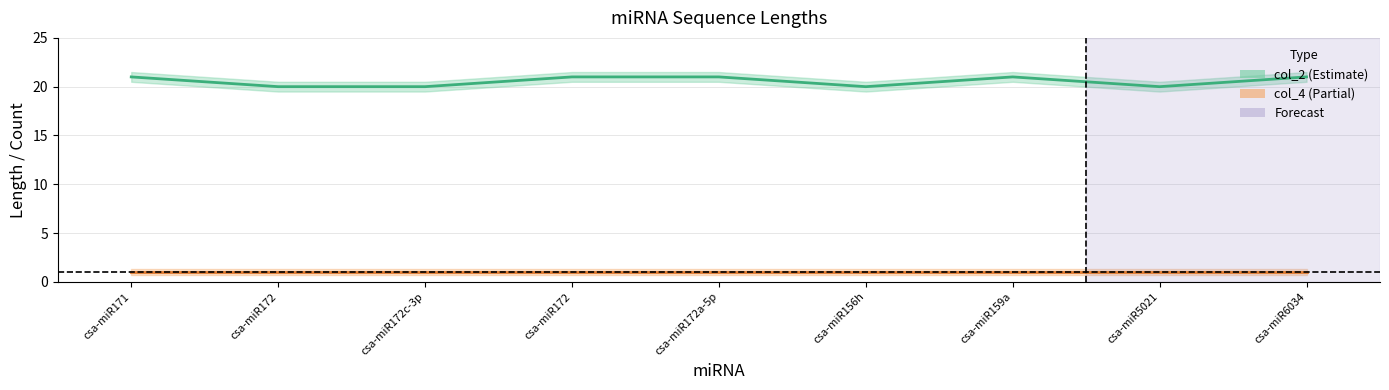

What is the label of the 9th point from the right?

csa-miR171